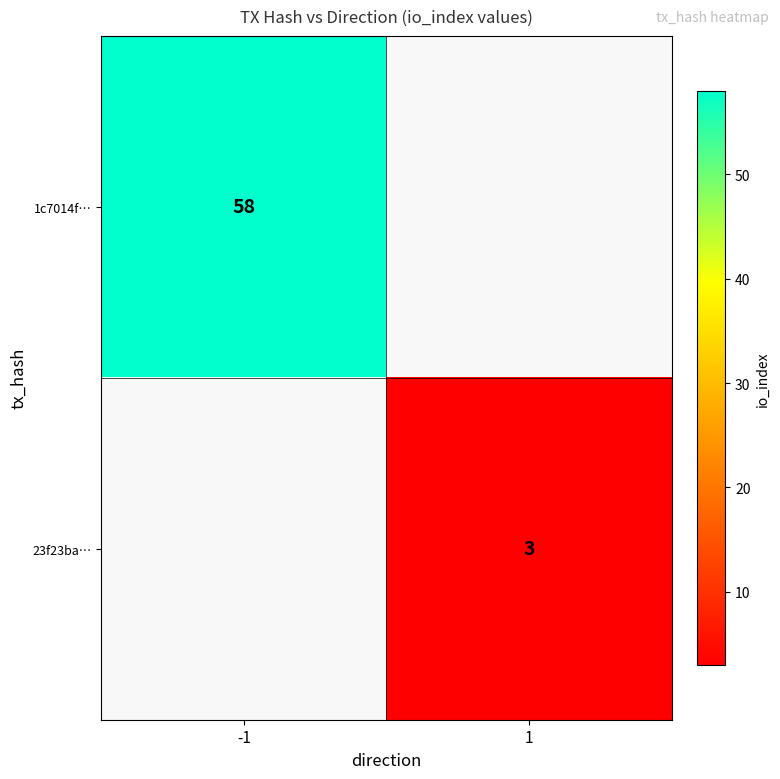

Is the value of 23f23ba… at 1 greater than the value of 1c7014f… at -1?

No